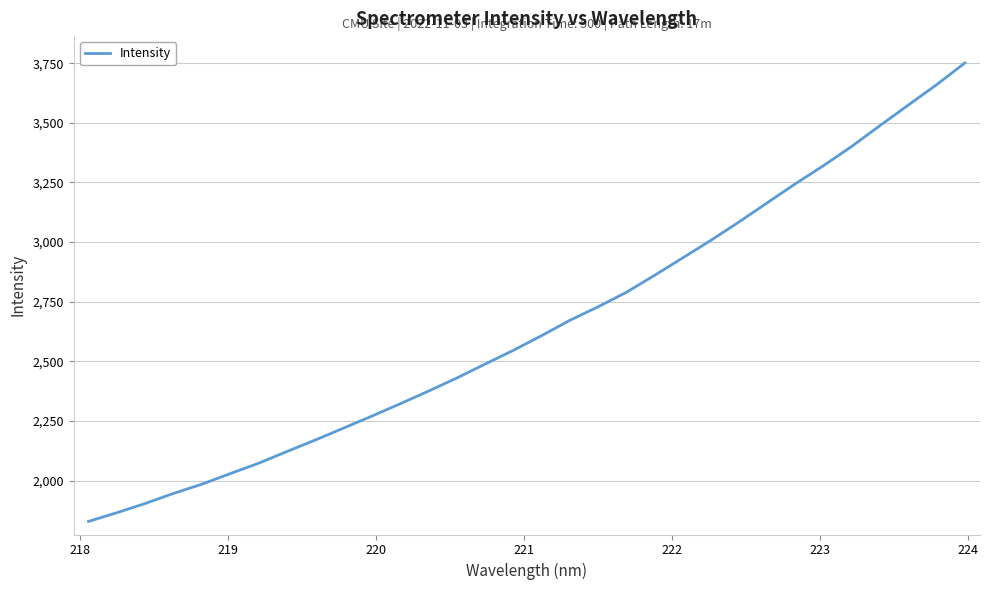

What is the greatest value displayed?

3750.8